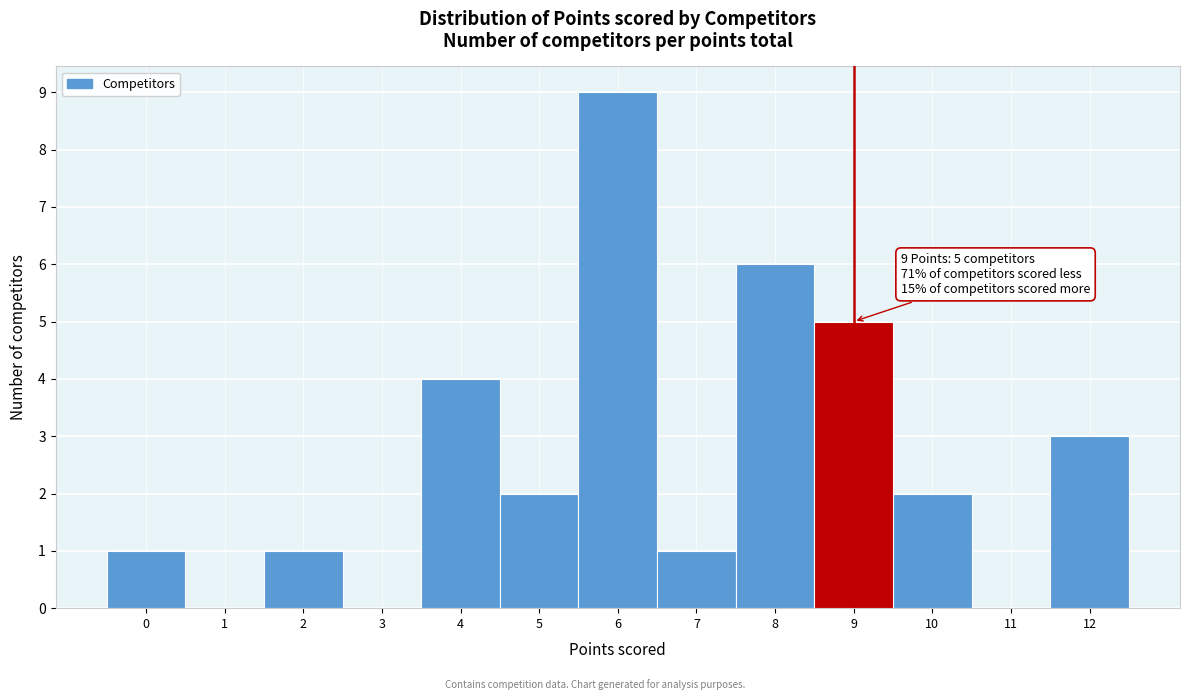

Over which range of the x-axis is the bar tallest?

5.5 to 6.5